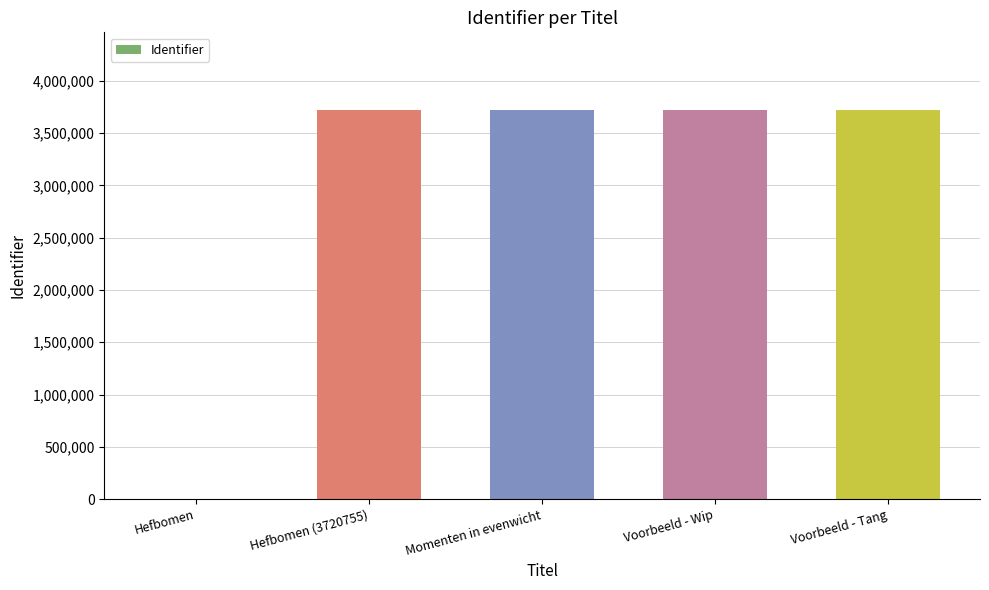

At which label is the value closest to 1860385?

Hefbomen (3720755)